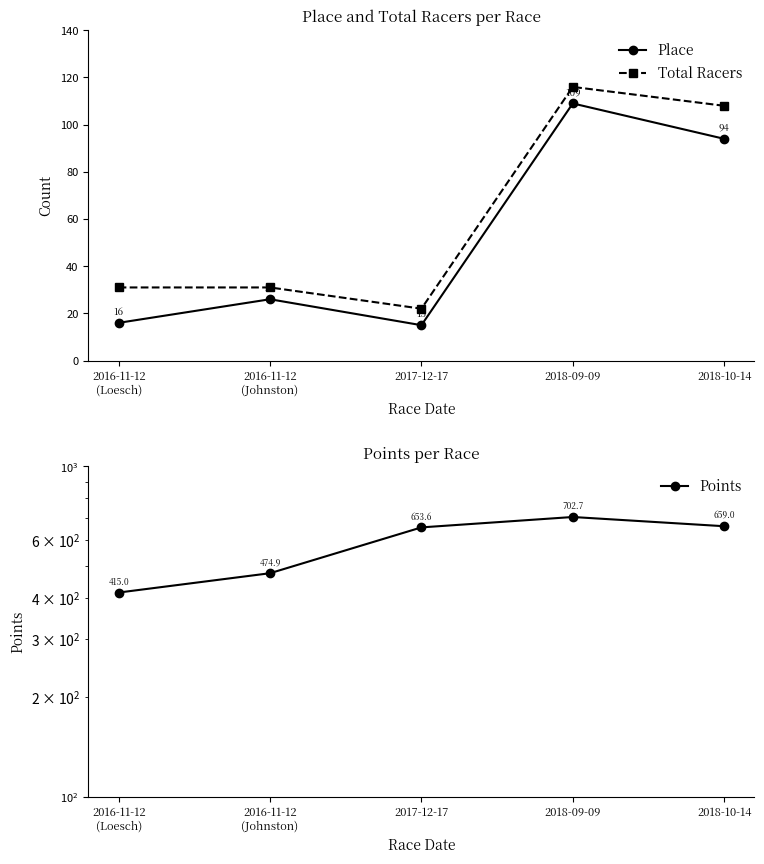

Is the value of Place at 2017-12-17 greater than the value of Total Racers at 2017-12-17?

No